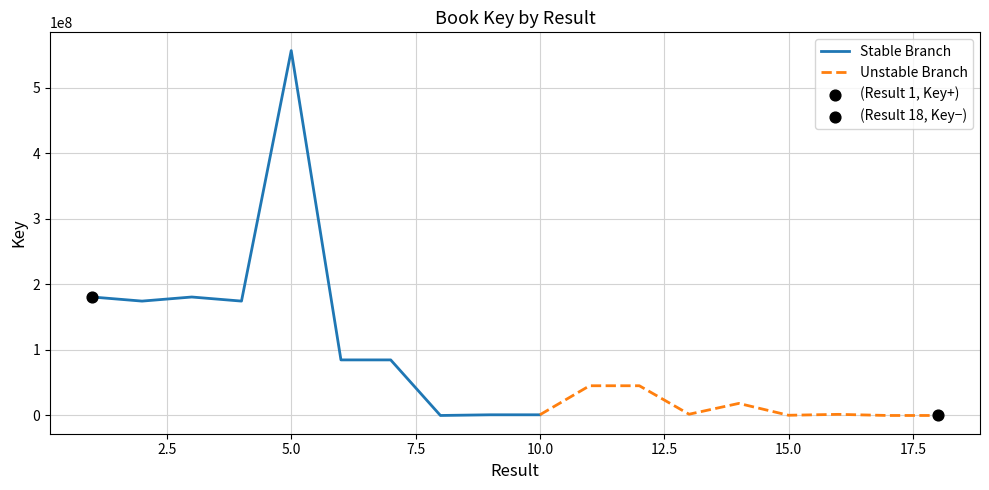

Between 18 and 13, which is larger?

13